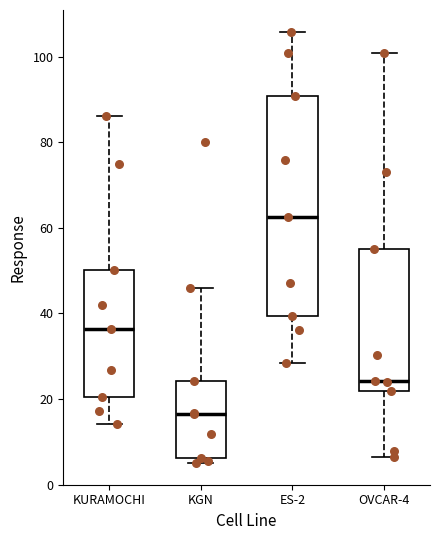

Comparing the boxes themselves (not the whiskers), which one is the tallest?

ES-2